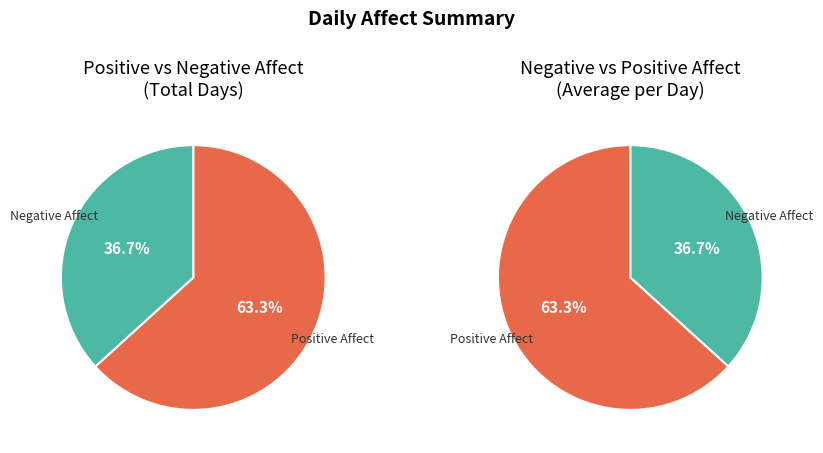

What percentage do Negative Affect and Positive Affect together represent?

100.0%